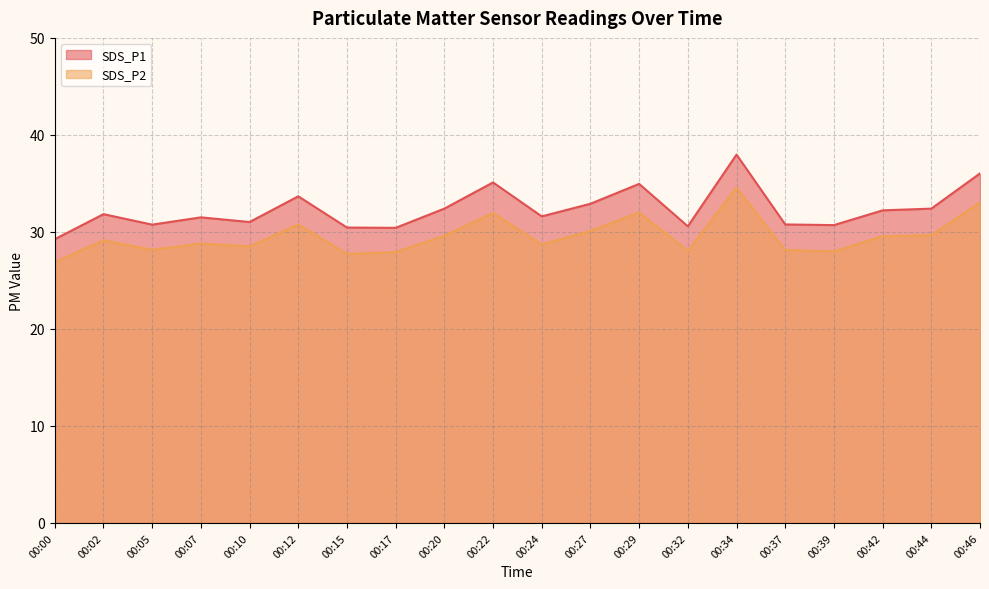

The value of SDS_P1 at 00:44 is 32.4. True or false?

True